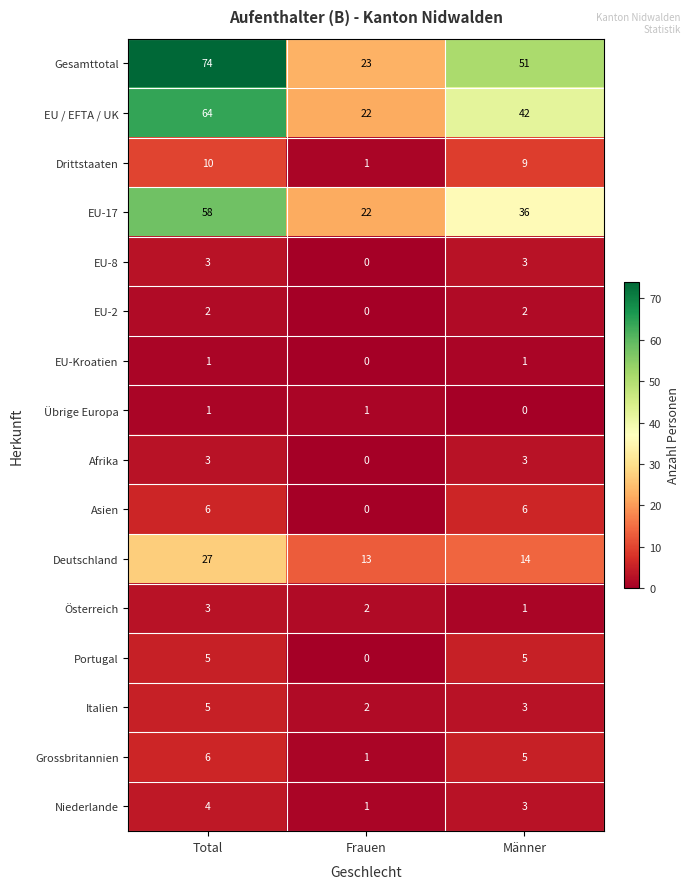

The Deutschland series shows 7 at Männer. True or false?

False